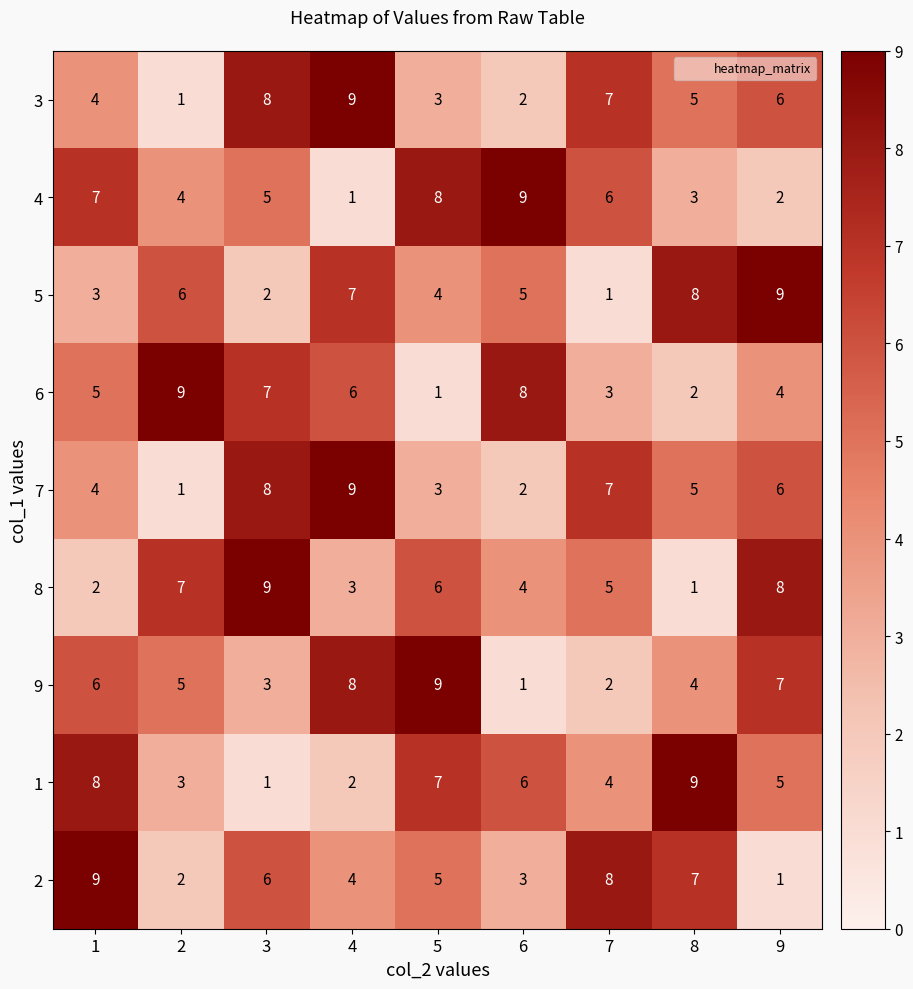

True or false: 2 has a value of 6 at 4.

False